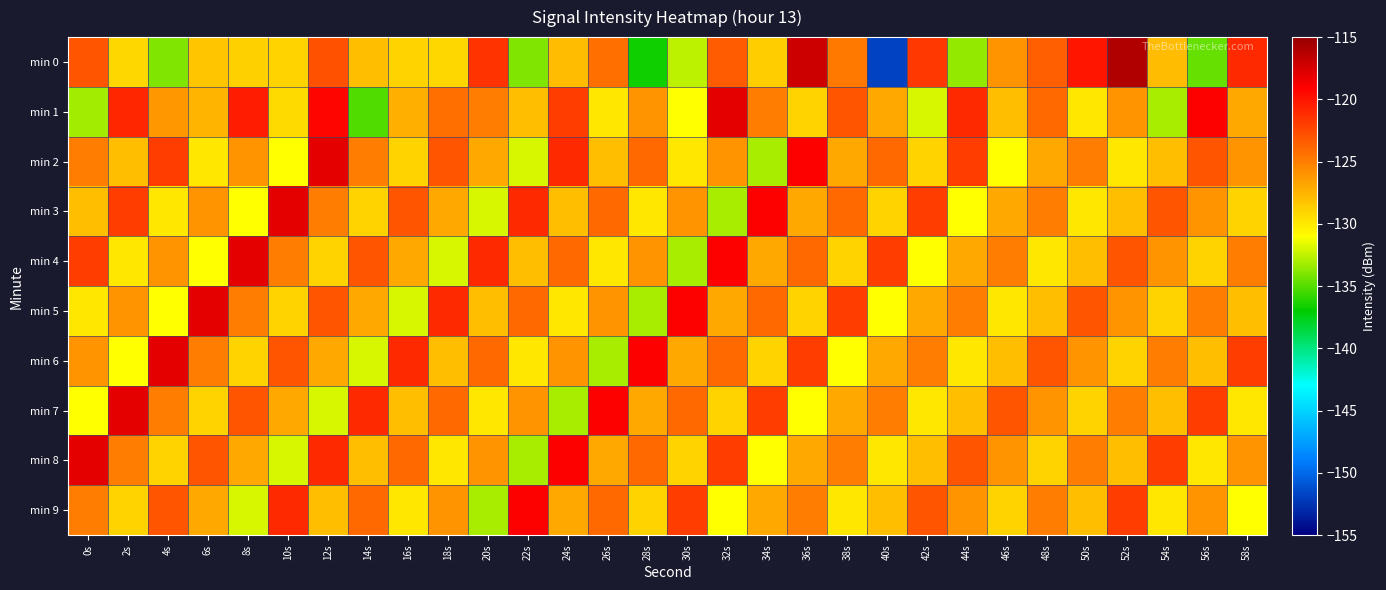

How many distinct data groups are displayed?

10